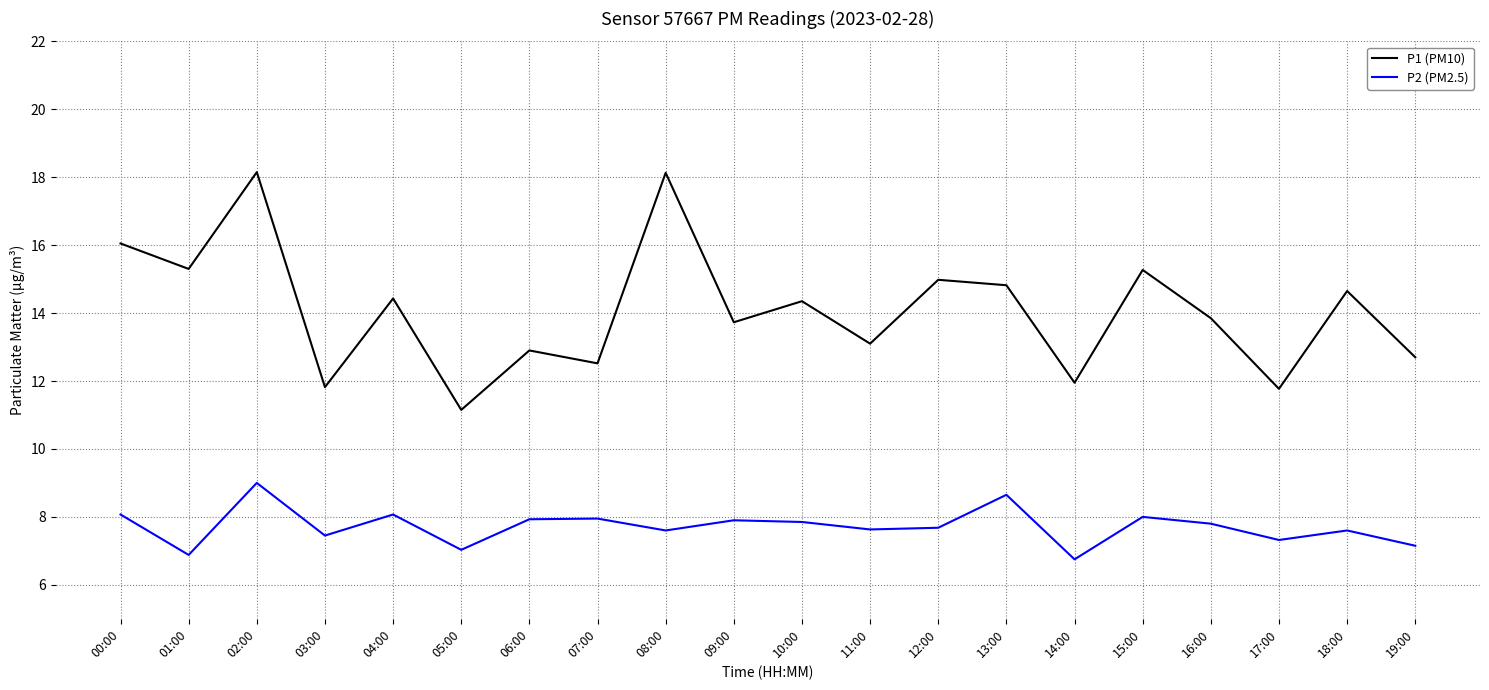

True or false: P2 (PM2.5) and P1 (PM10) intersect in this chart.

False